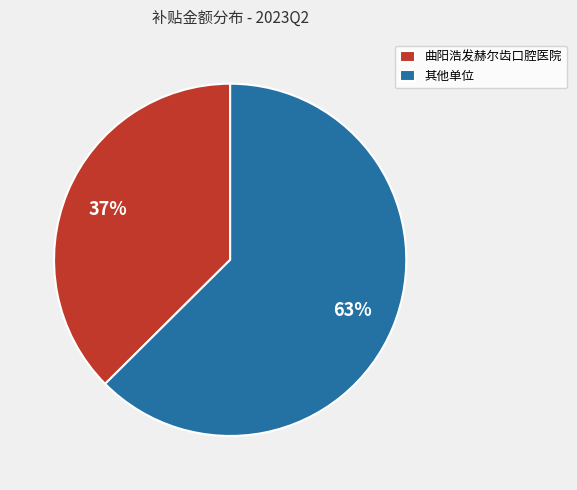

To the nearest percent, what portion does 曲阳浩发赫尔齿口腔医院 represent?

37%